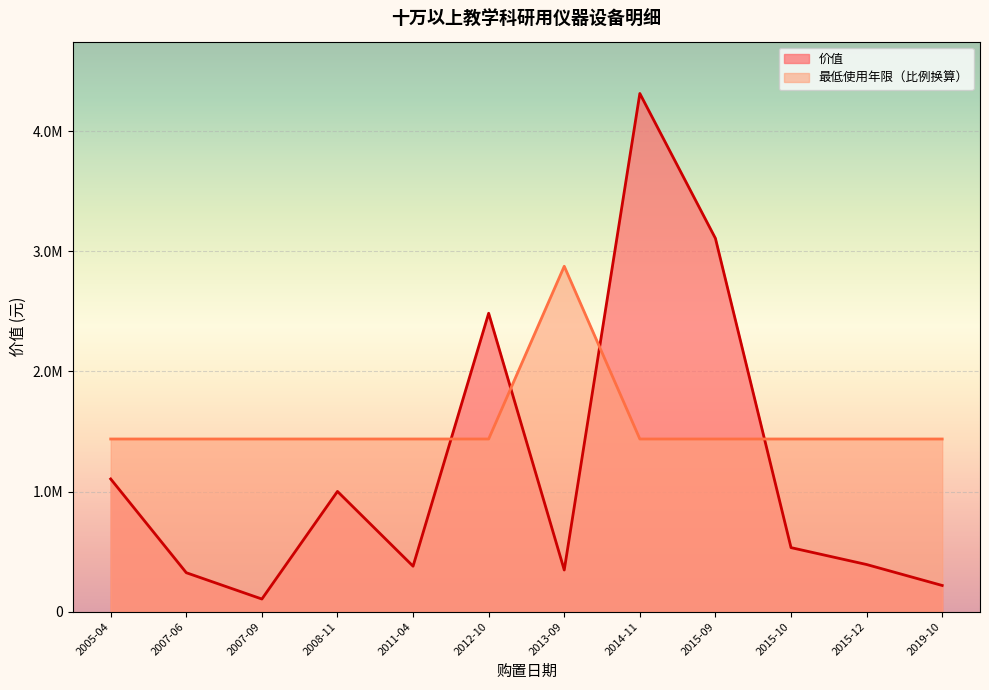

At which category does the chart reach its peak across all series?

2014-11